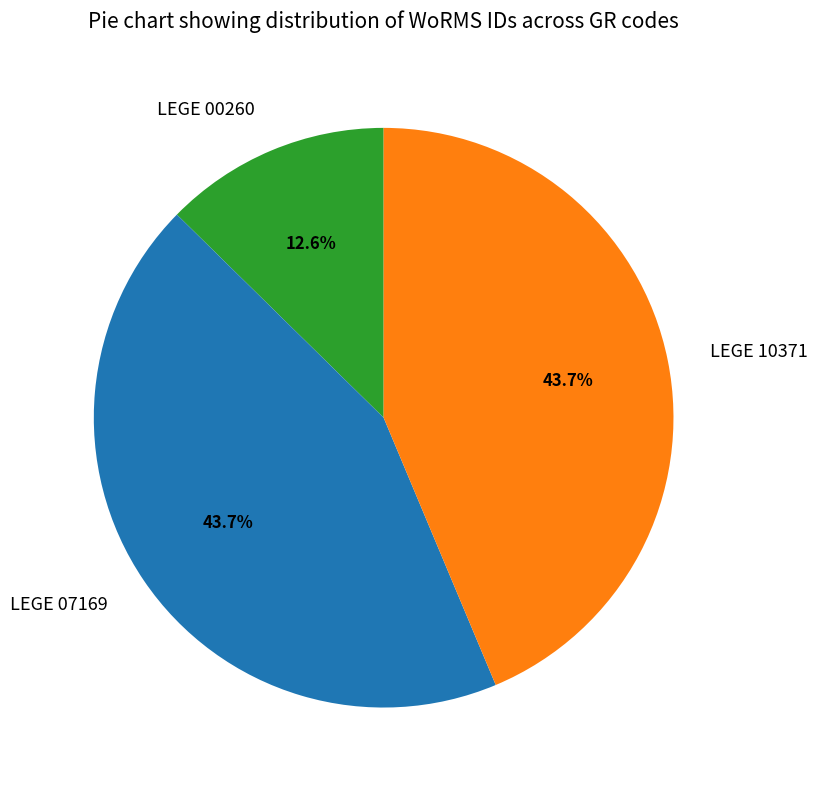

What percentage is NOT represented by LEGE 00260?

87.4%